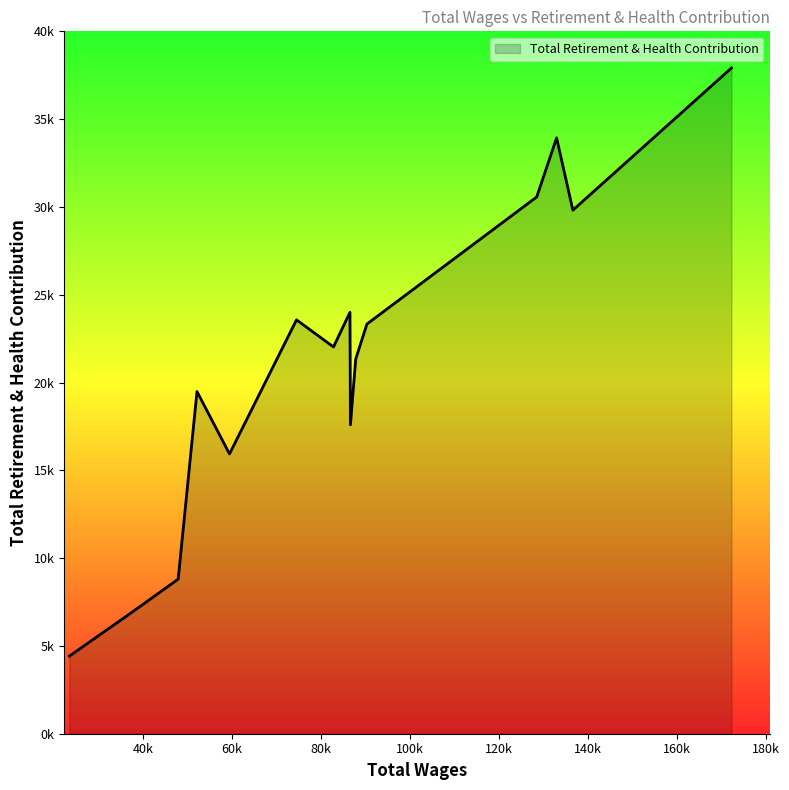

Does the chart display data point markers on the line(s)?

No